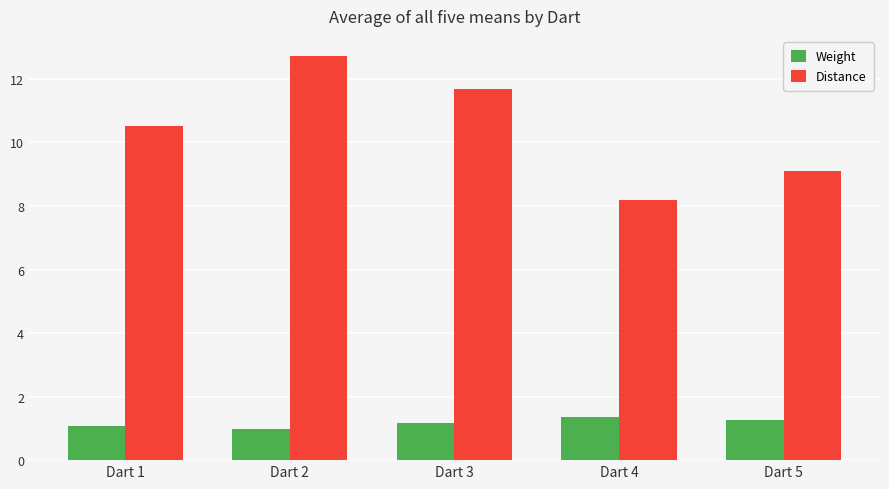

True or false: Weight has a value of 1.6 at Dart 2.

False